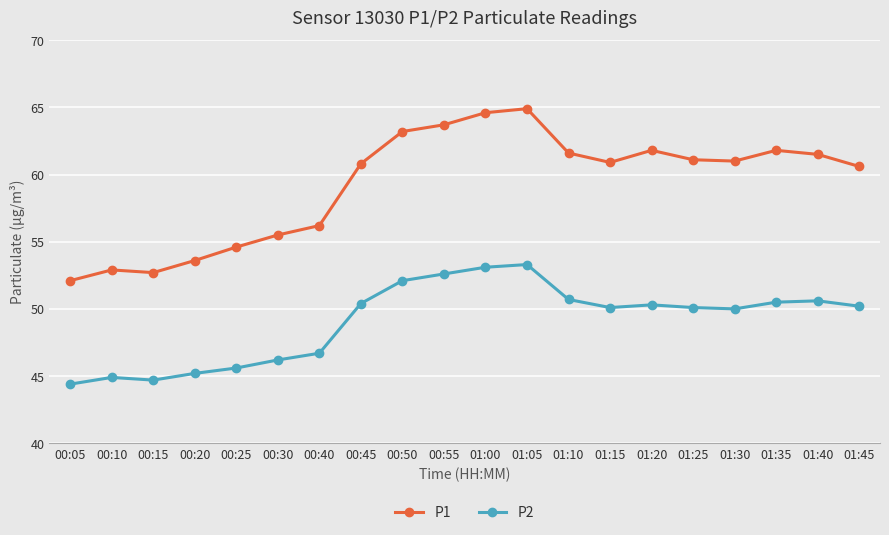

What is the minimum value shown in the chart?

44.4